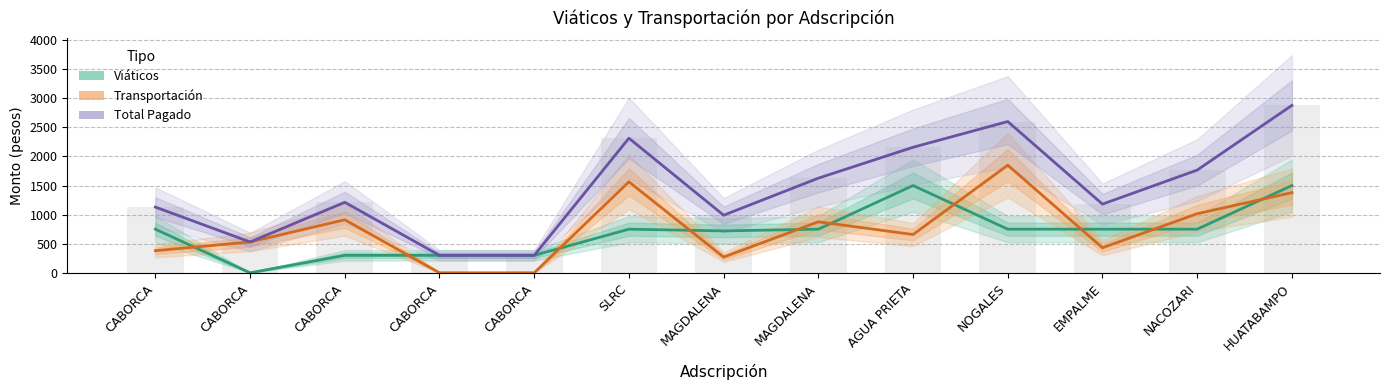

How many categories are shown in the chart?

13